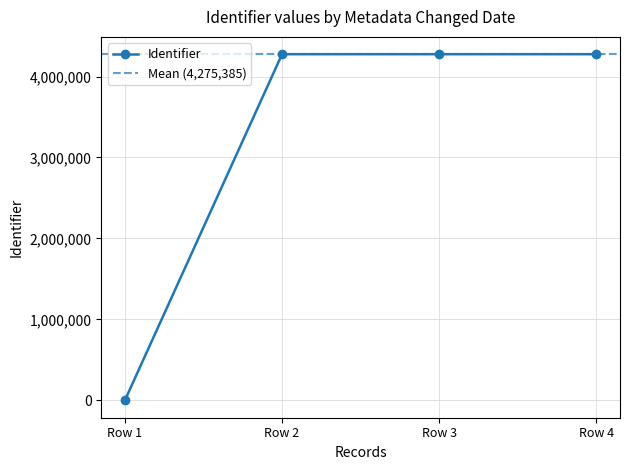

How many interior local peaks does the Identifier series have?

1